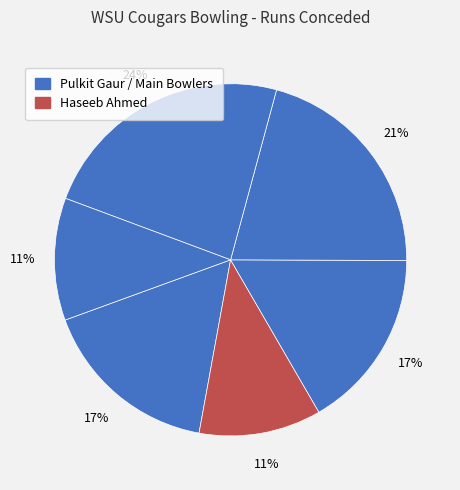

How many slices are in this pie chart?

6